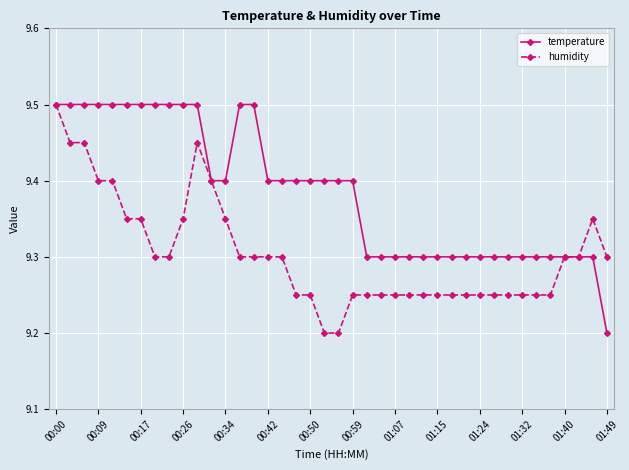

Which series ends up on top after the final intersection of temperature and humidity?

humidity